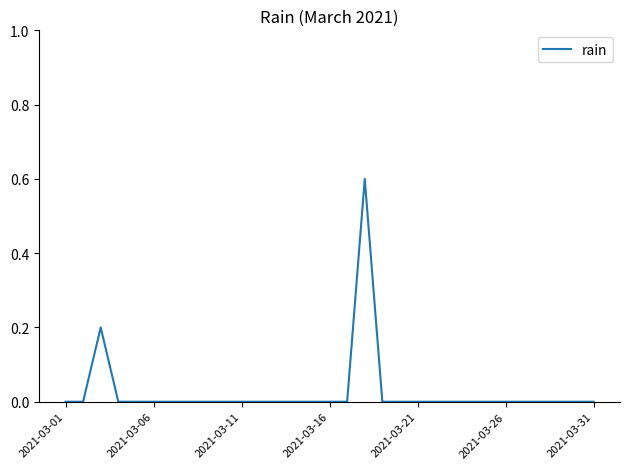

What is the greatest value displayed?

0.6